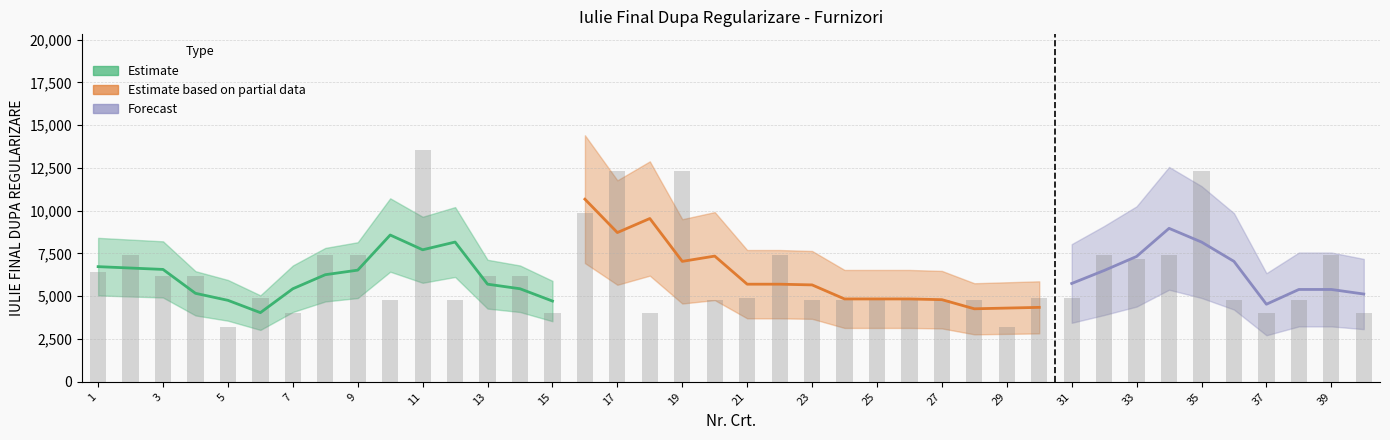

Approximately how many times larger is the value at 31 compared to 24?

1.0